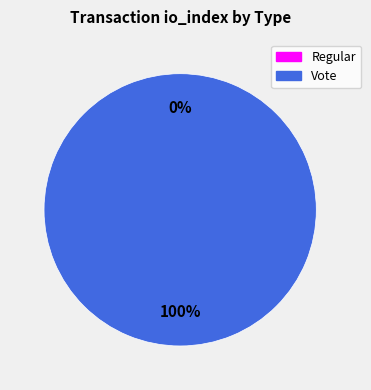

What is the change in value from Regular to Vote?

+2